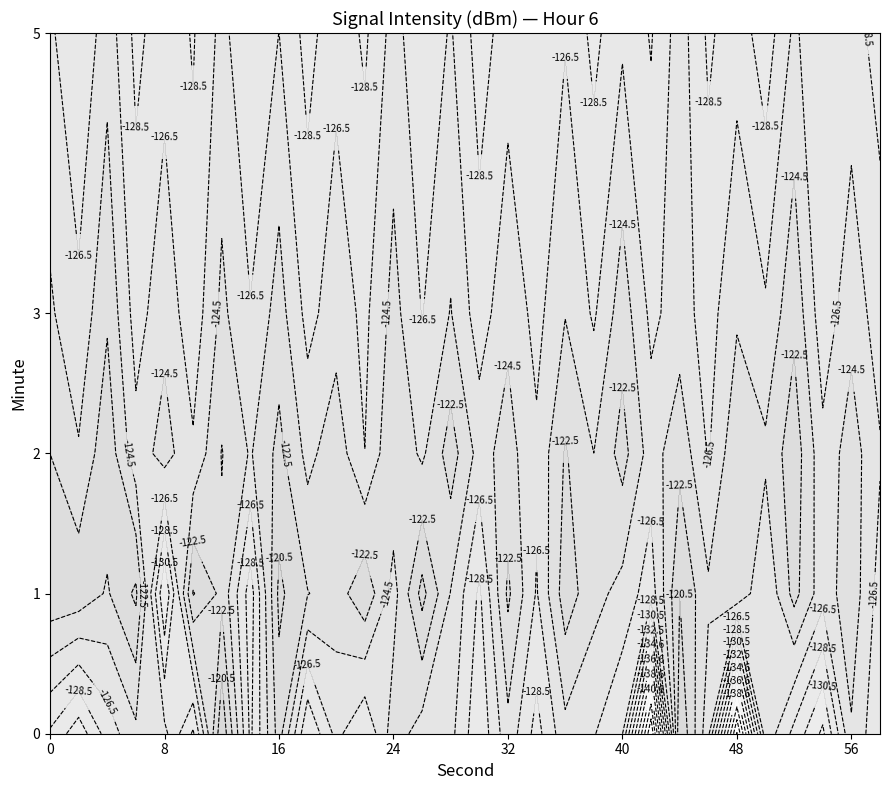

At which label does 5 reach its peak?

2